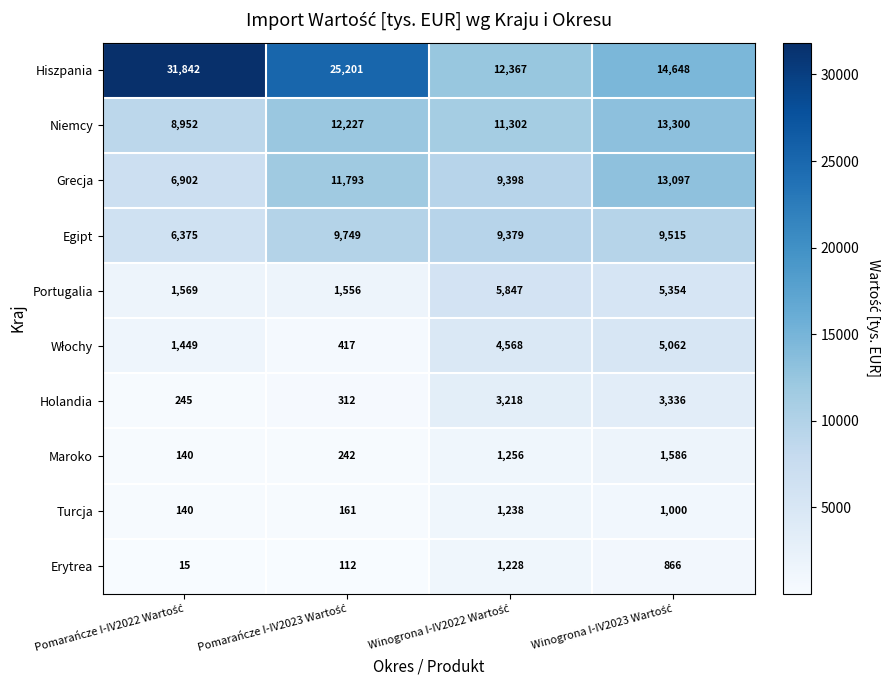

How many series are shown in this chart?

10